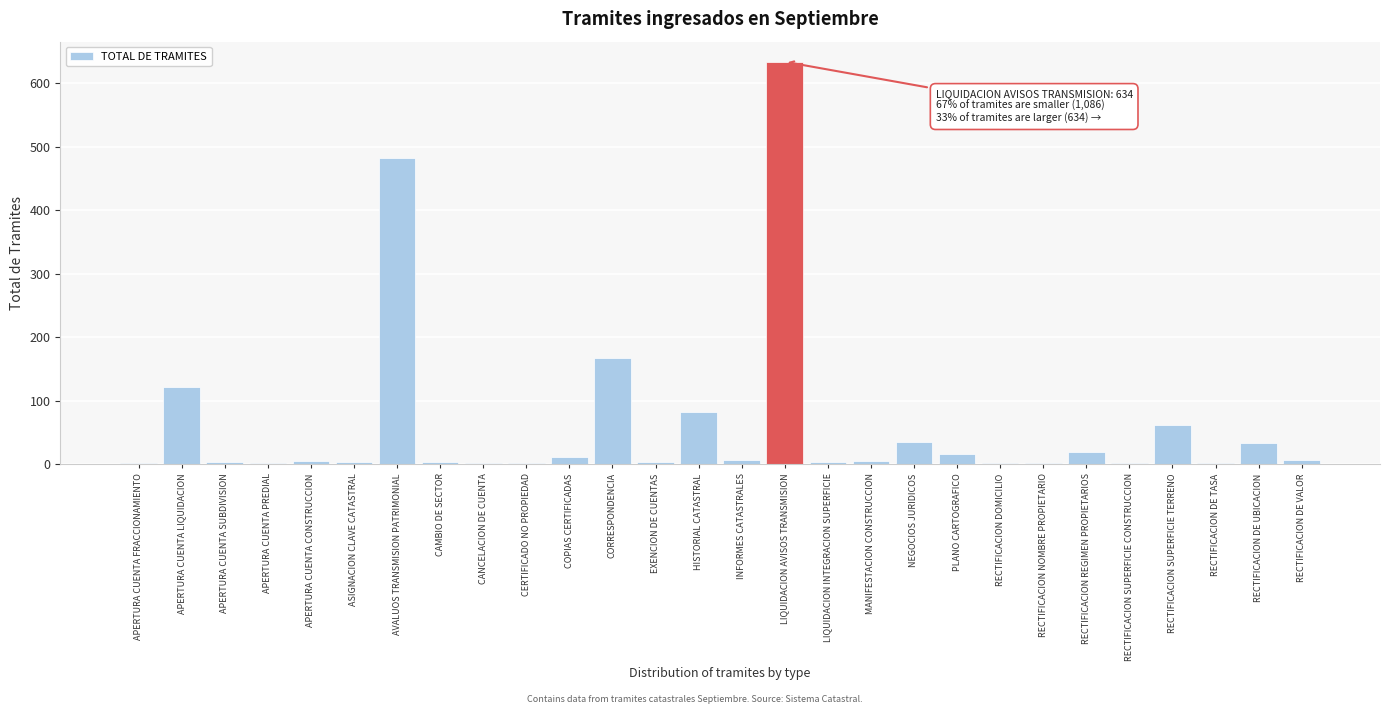

Is it true that the value at LIQUIDACION AVISOS TRANSMISION is 364?

False